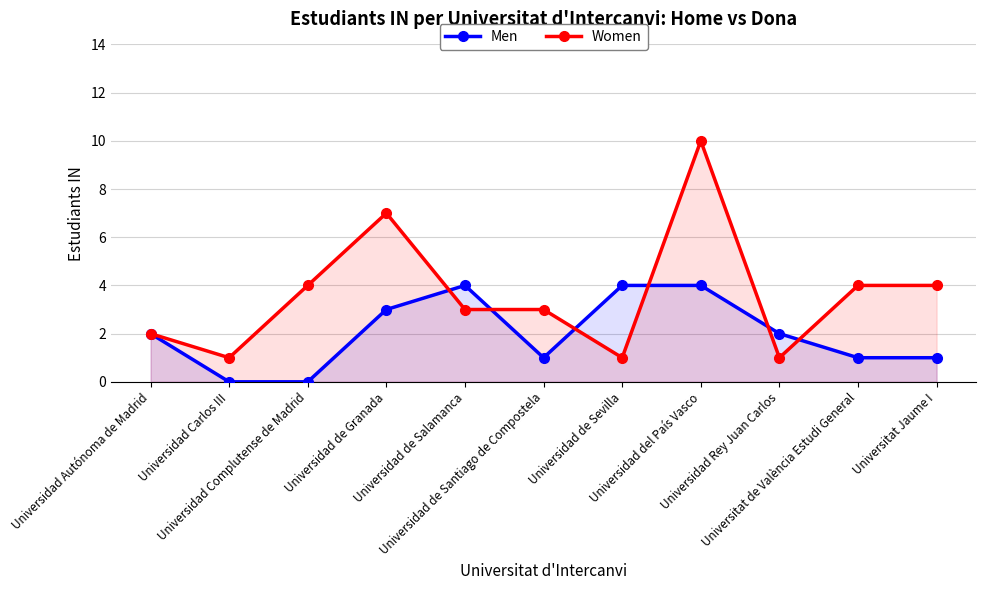

Does the chart display data point markers on the line(s)?

Yes